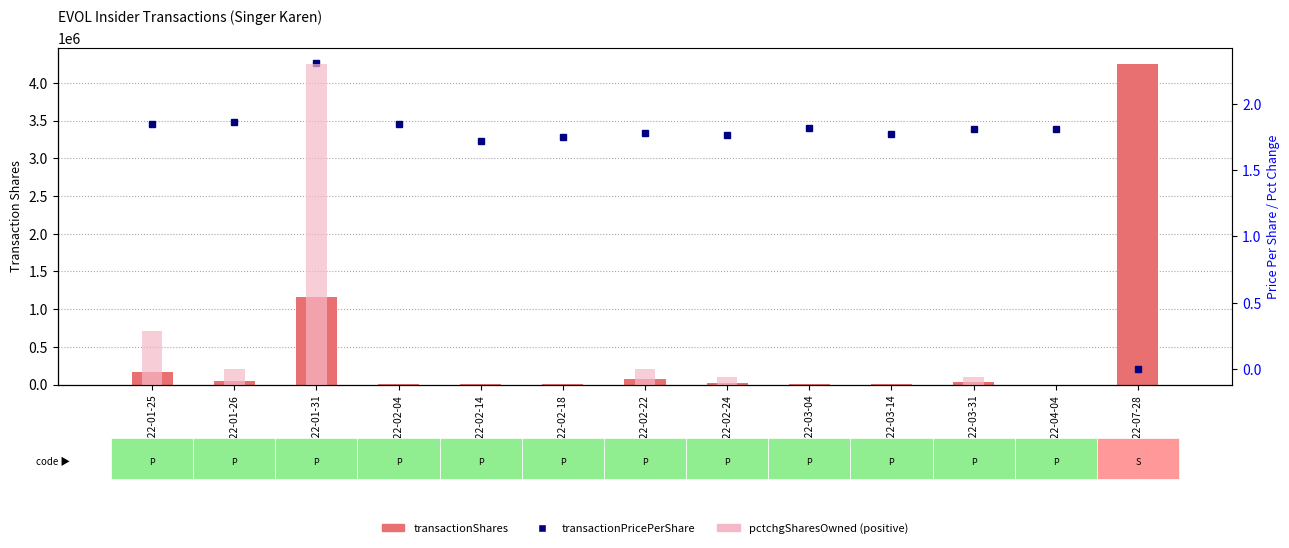

The value of transactionShares at 2022-02-04 is 22199.4. True or false?

False